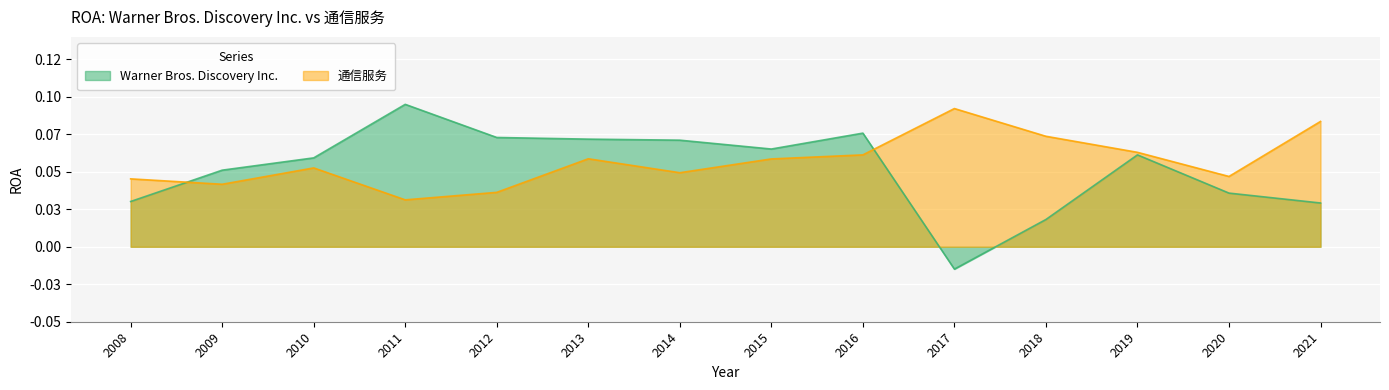

What is the maximum value for 通信服务?

0.1